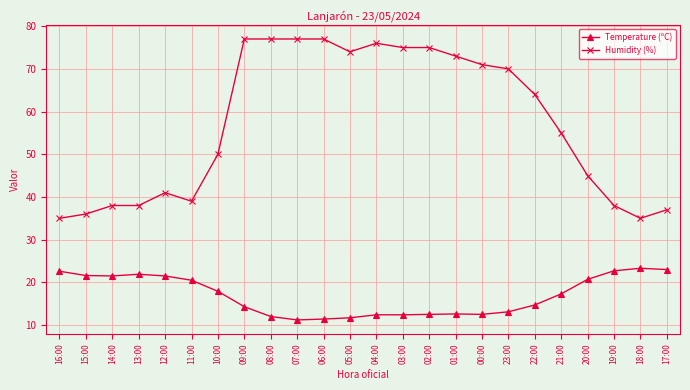

What are all the series names shown in the legend?

Temperature (ºC), Humidity (%)